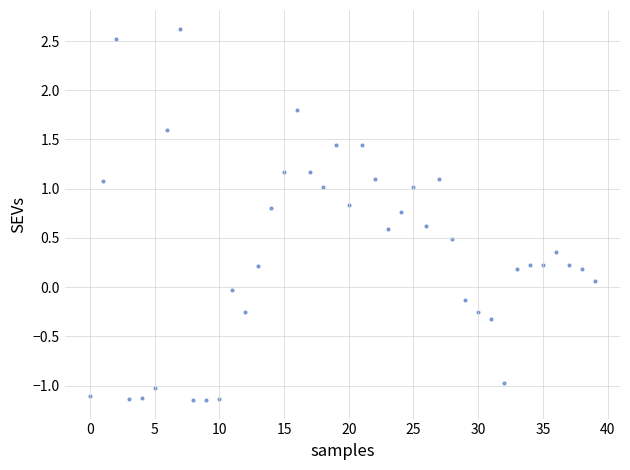

What is the range of Y values (max minus min)?

3.8